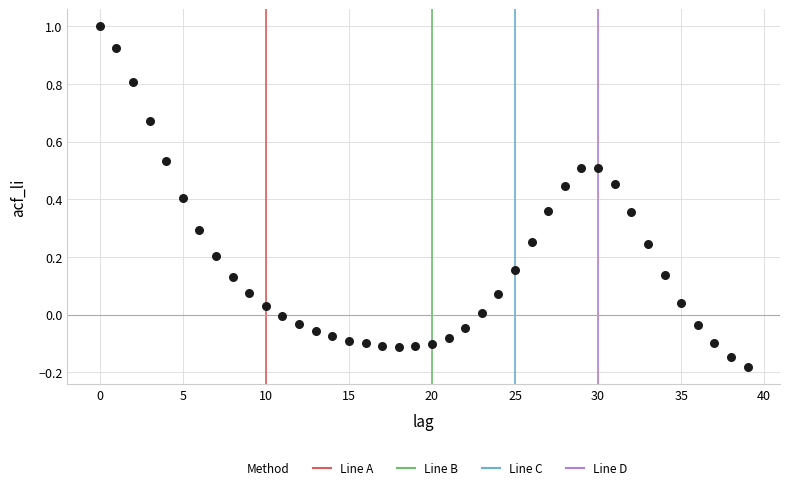

What is the range of Y values (max minus min)?

1.2